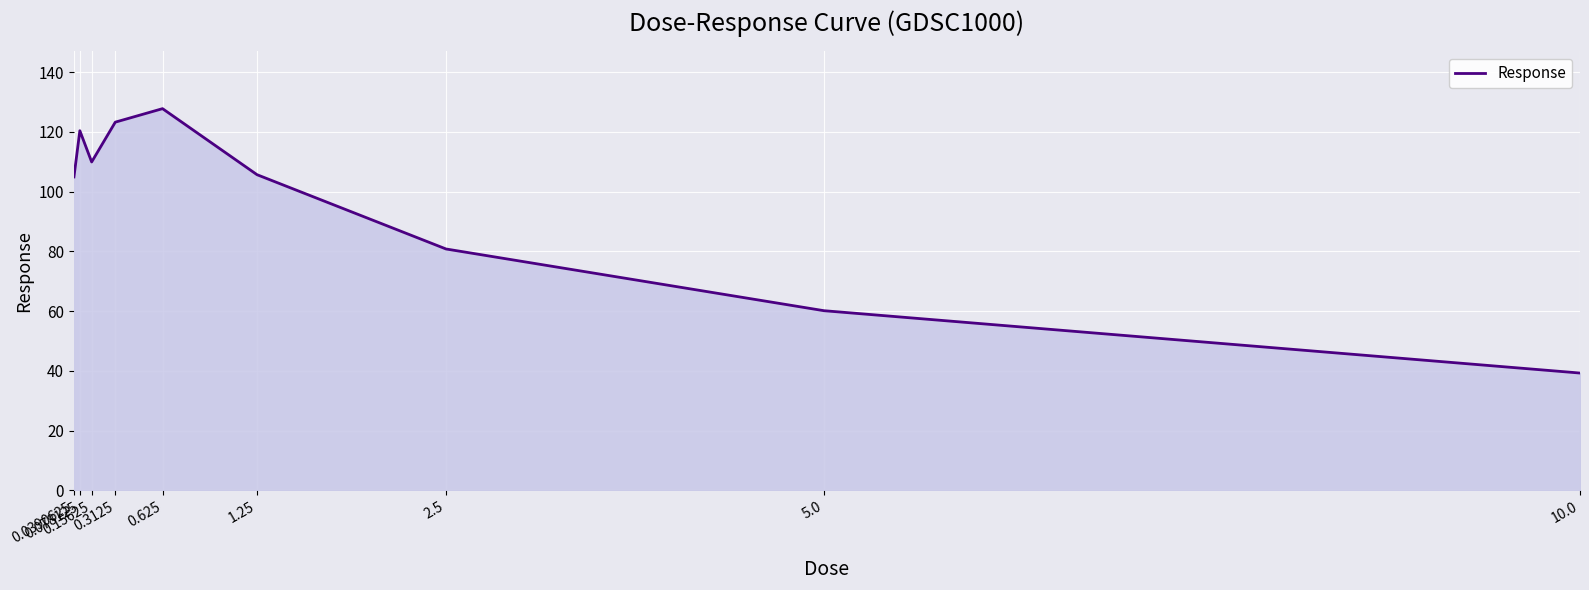

Reading left to right, transcribe all the data shown in this chart.

0.0390625=104.9	0.078125=120.4	0.15625=110.0	0.3125=123.3	0.625=127.8	1.25=105.7	2.5=80.8	5.0=60.2	10.0=39.3